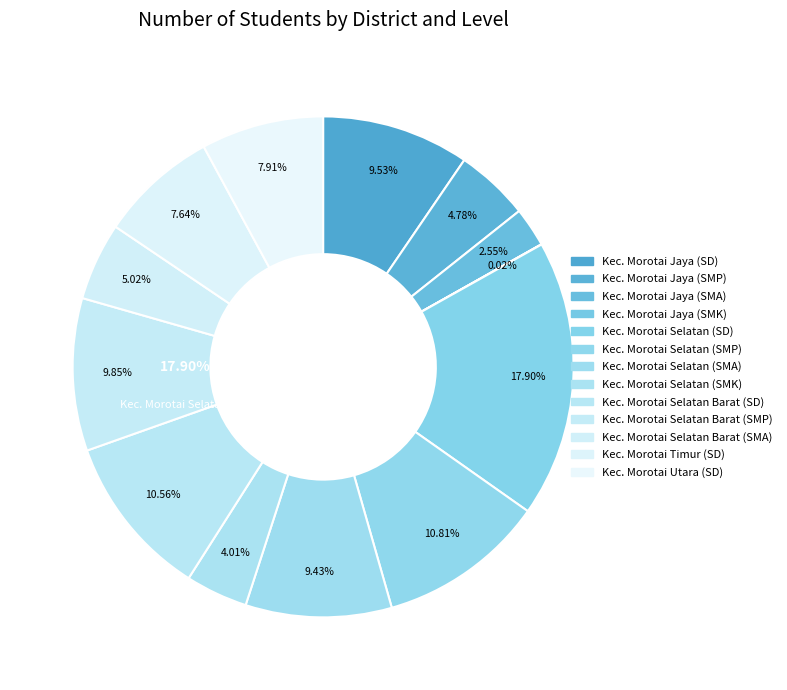

To the nearest percent, what is the difference between the Kec. Morotai Selatan (SD) and Kec. Morotai Jaya (SD) slice percentages?

8%